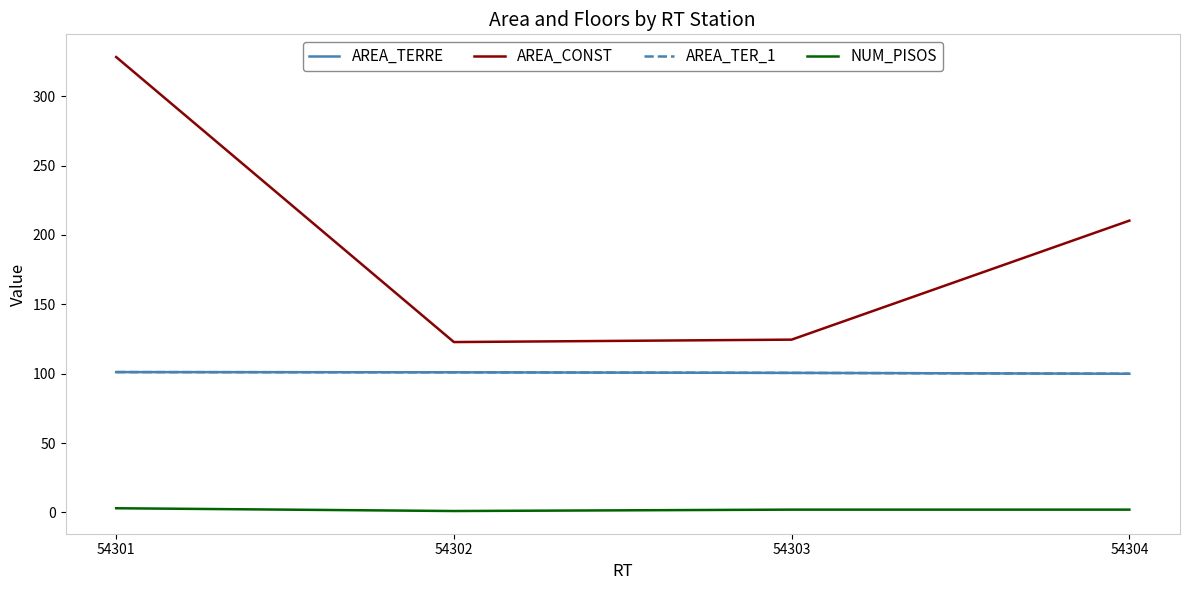

At how many categories does at least one series exceed 253?

1